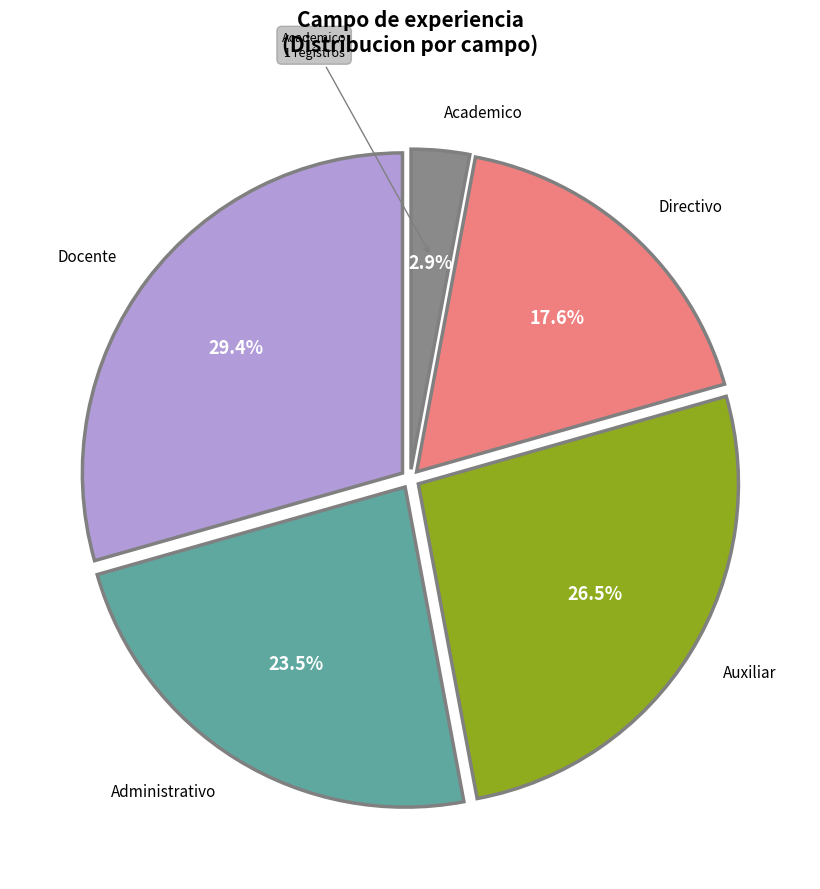

Is there any slice that represents more than half of the pie?

No